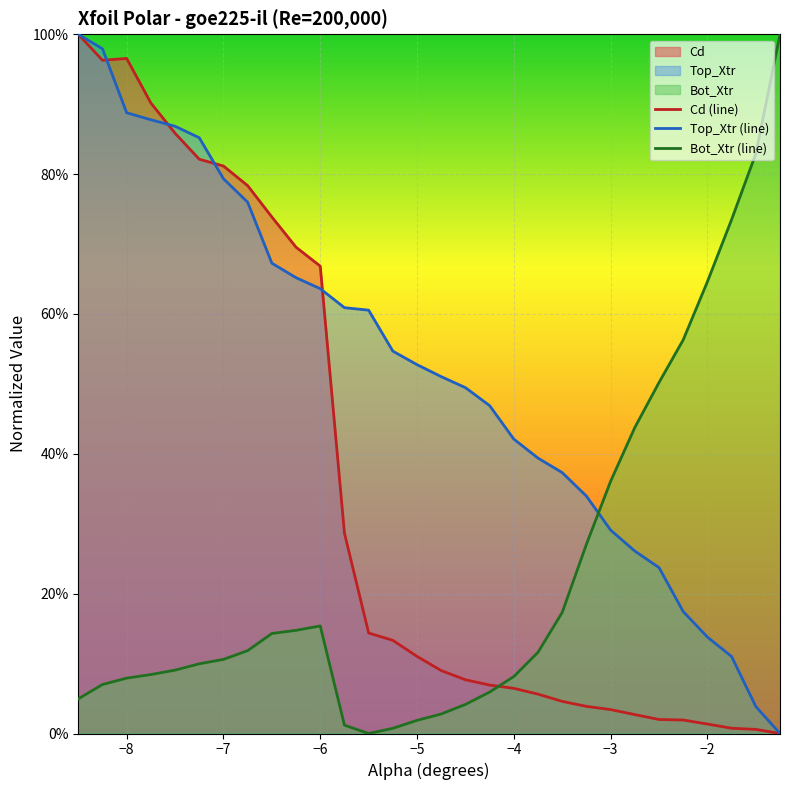

After their last crossing, which series has the higher values: Bot_Xtr (line) or Cd (line)?

Bot_Xtr (line)